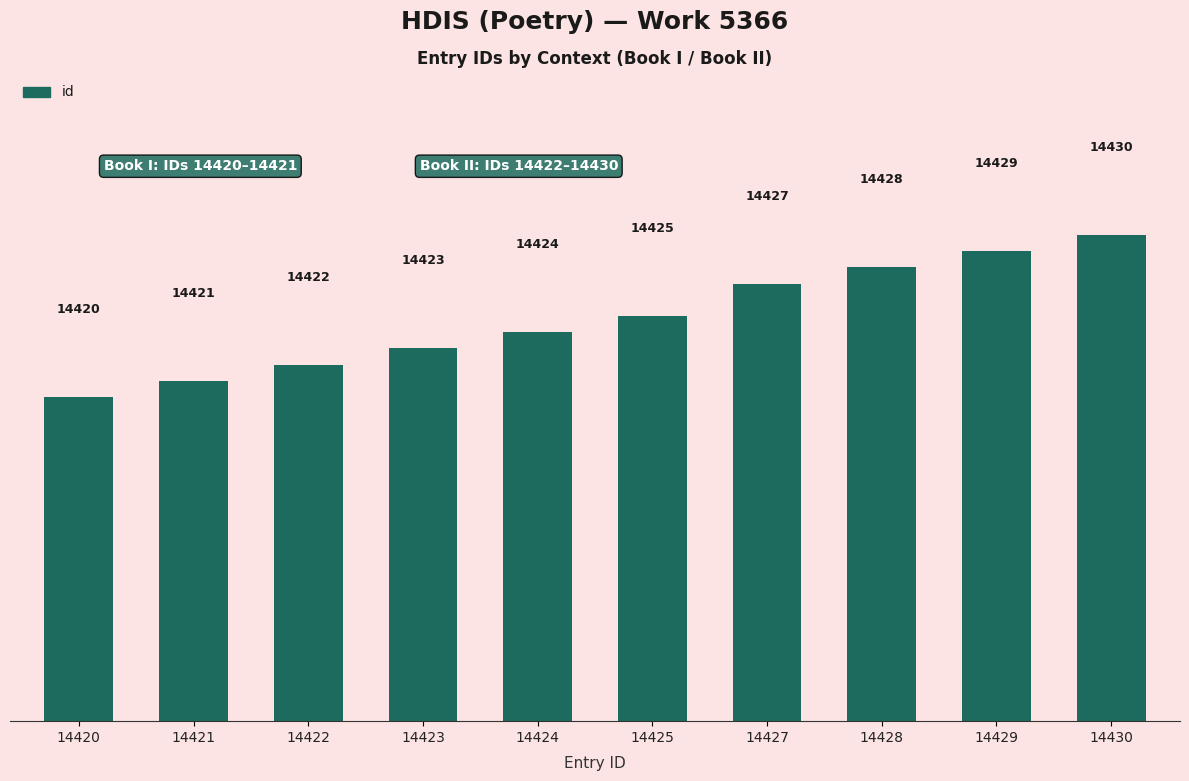

At which label is the value closest to 14425?

14425